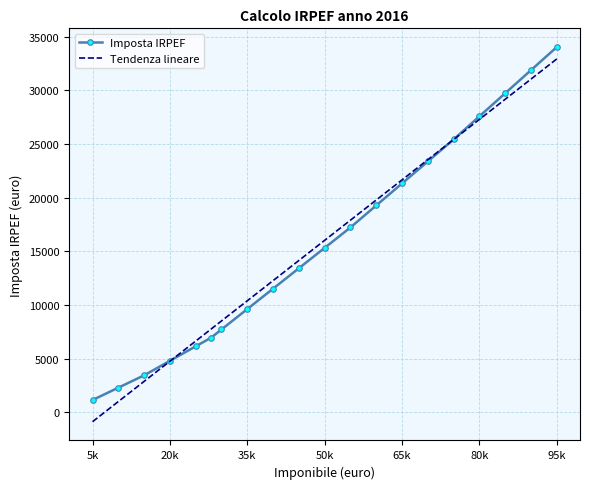

True or false: Imposta IRPEF has more than 1 points higher than both neighbors.

False